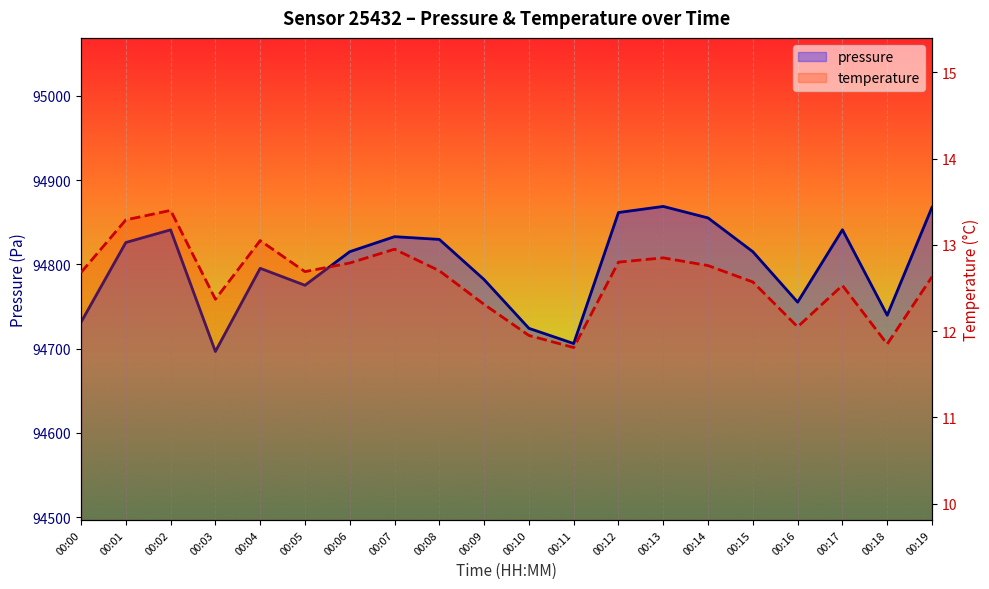

Count the number of data series in this chart.

2